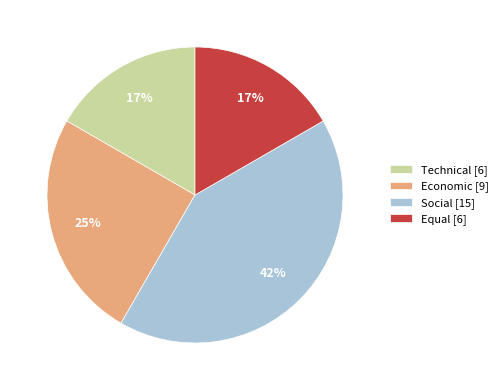

To the nearest percent, what is the difference between the largest and smallest slice percentages?

25%